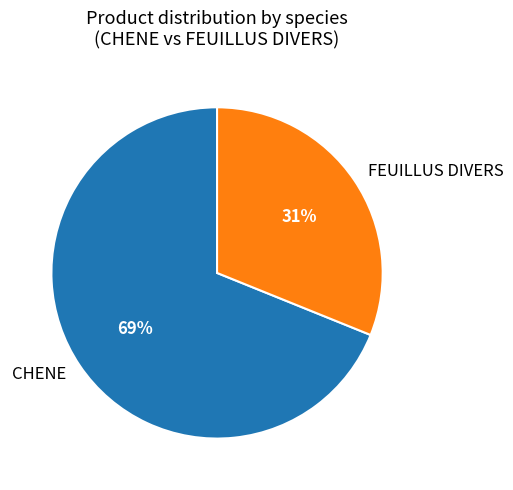

Is there any slice that represents more than half of the pie?

Yes